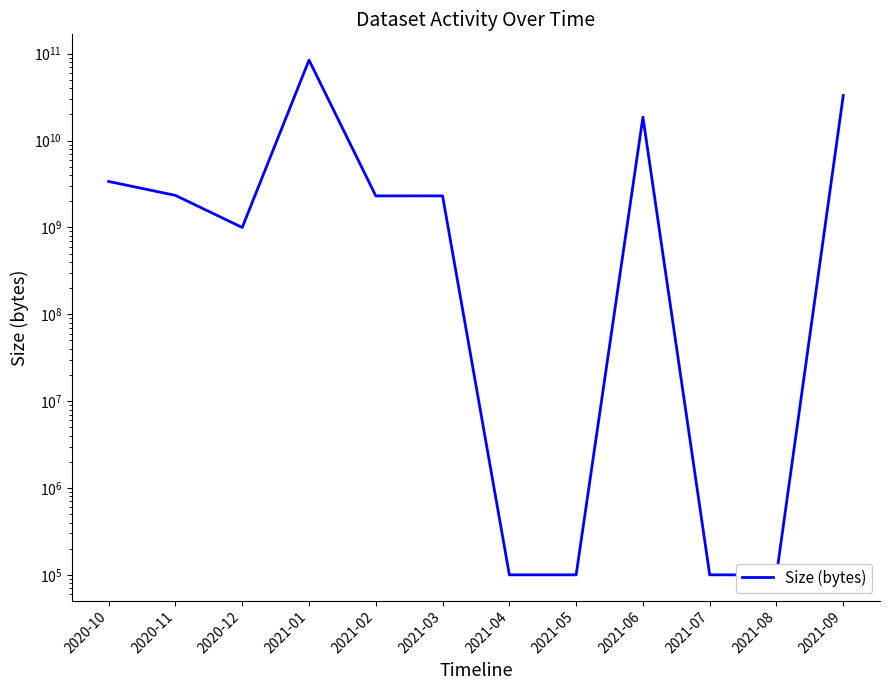

Reading left to right, extract all data points from this chart.

3377967104	2335776960	997974464	84373684224	2304239872	2306247936	100000	100000	18601426944	100000	100000	32958279856